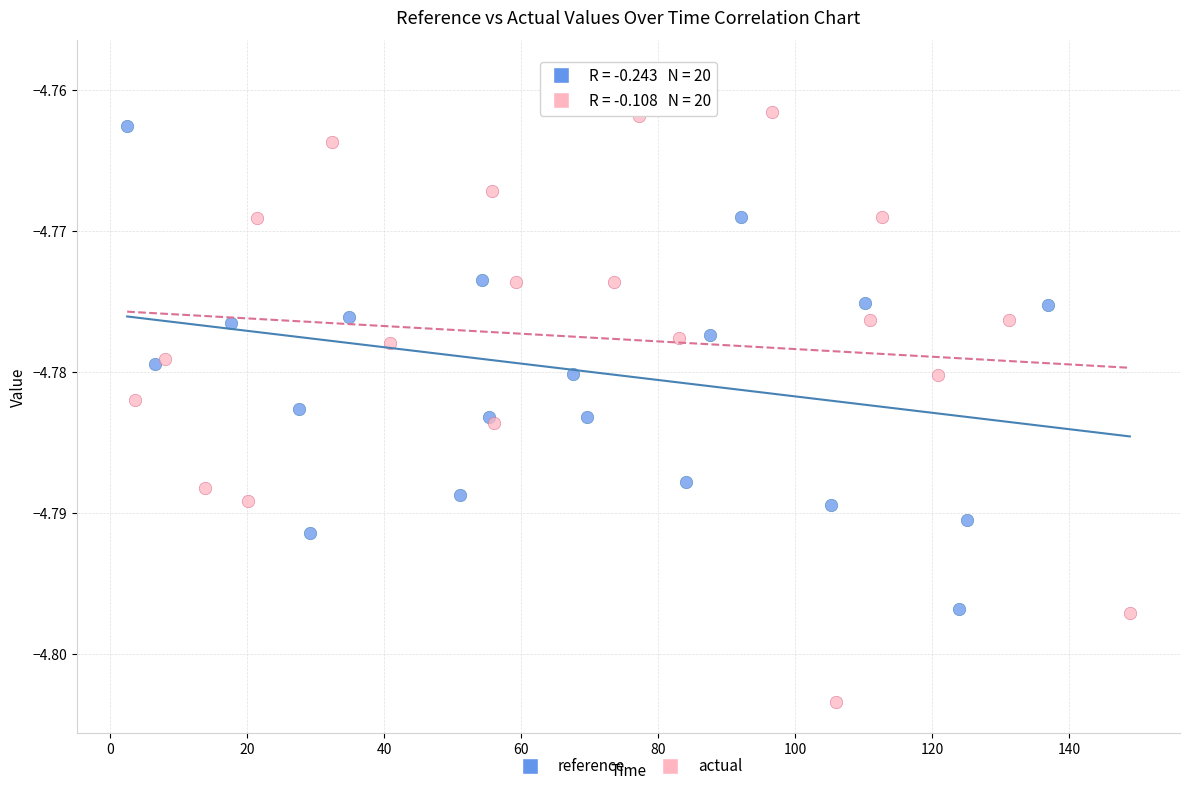

Which series reaches the minimum Y coordinate?

actual